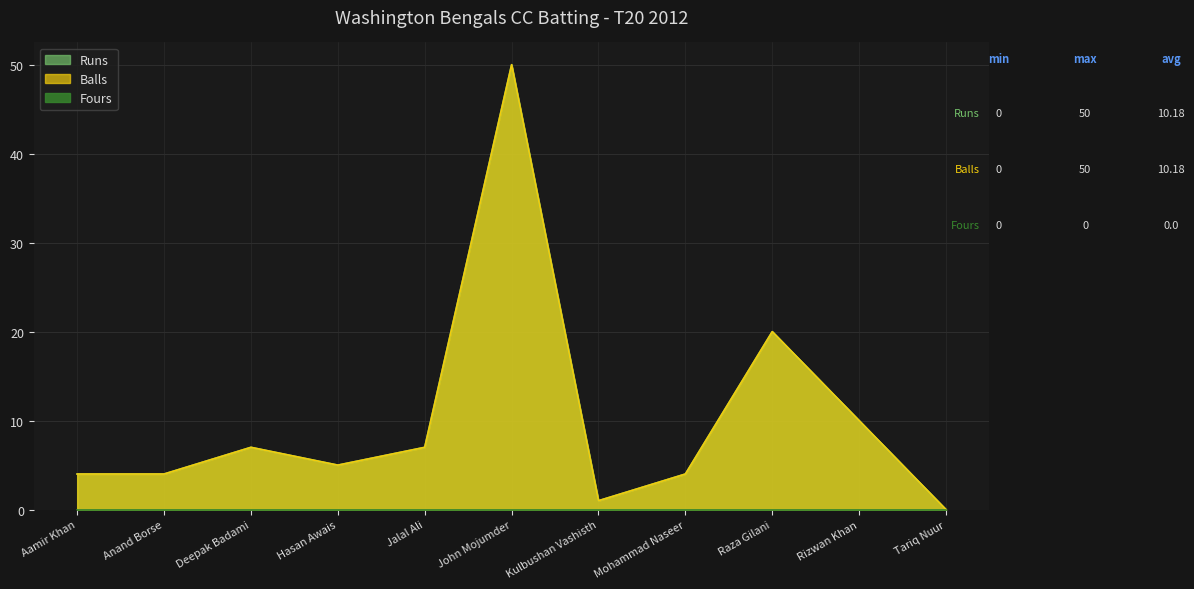

At which label does Balls reach its peak?

John Mojumder